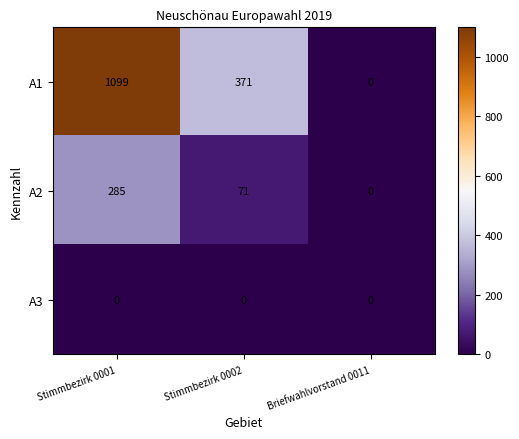

The A1 series shows 401 at Briefwahlvorstand 0011. True or false?

False